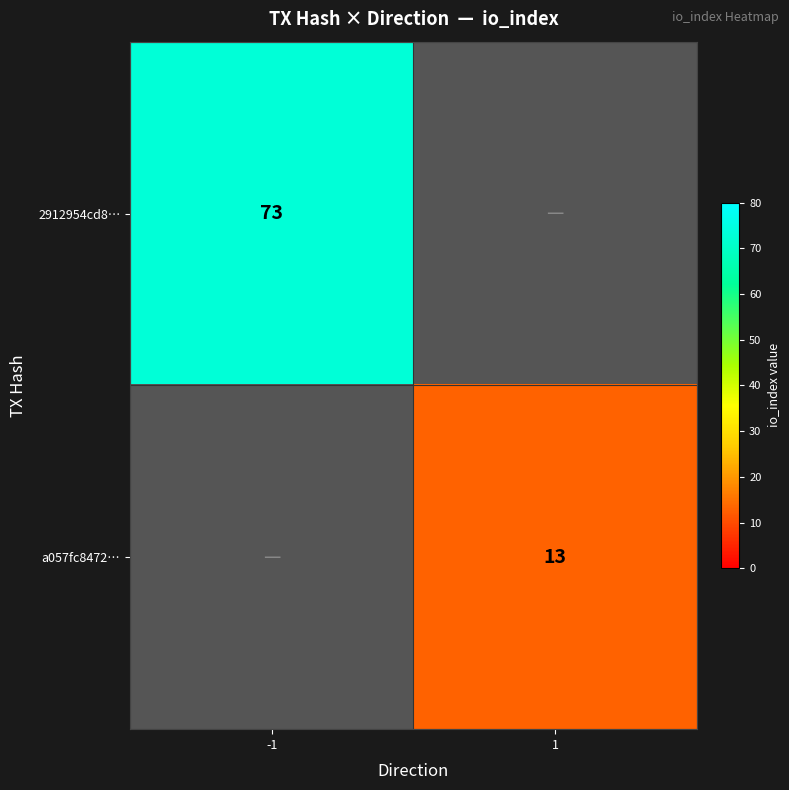

Is the value of 2912954cd8… at -1 greater than the value of a057fc8472… at 1?

Yes